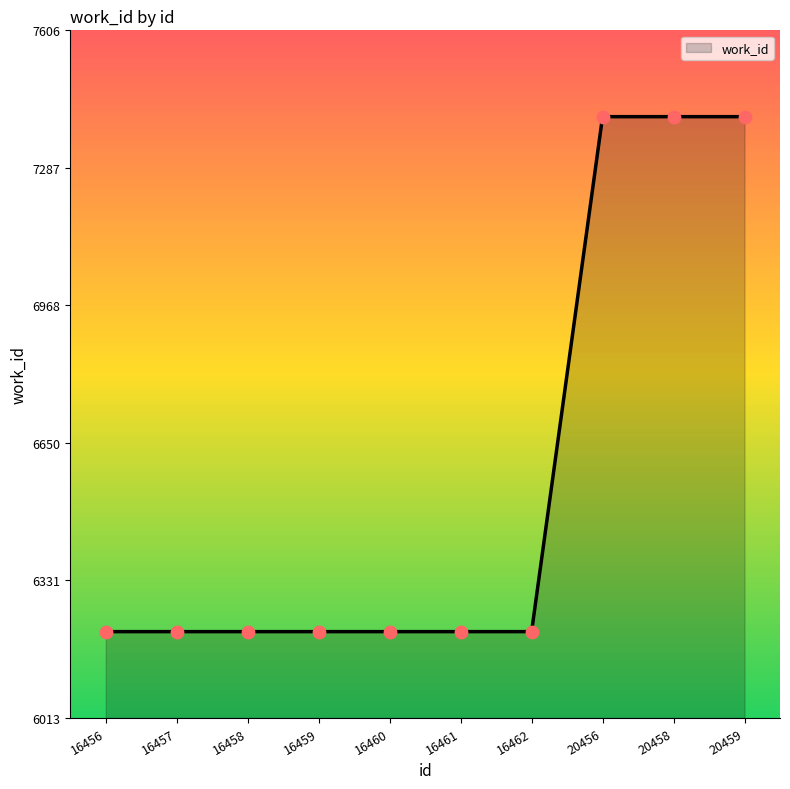

What is the ratio of the value at 16460 to the value at 20456?

0.8